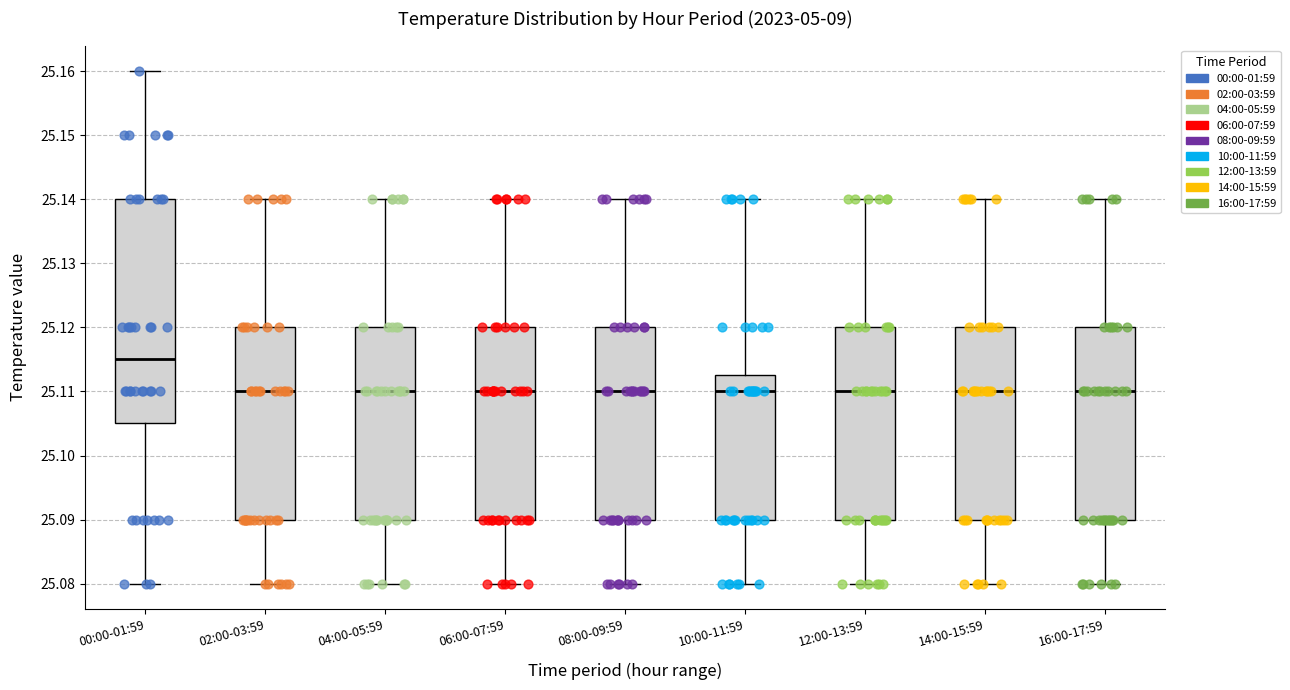

Which box is the tallest, from its lower edge to its upper edge?

00:00-01:59